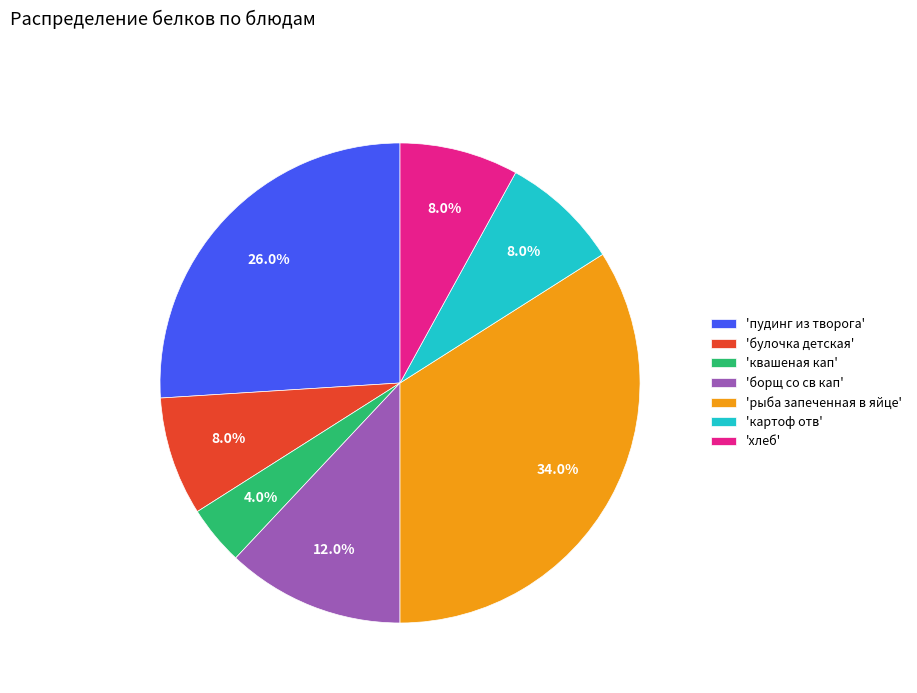

How many slices are in this pie chart?

7